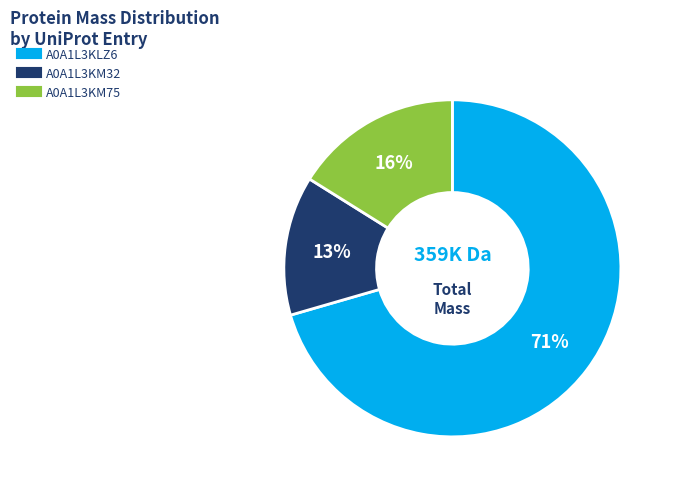

Is there any slice that represents more than half of the pie?

Yes